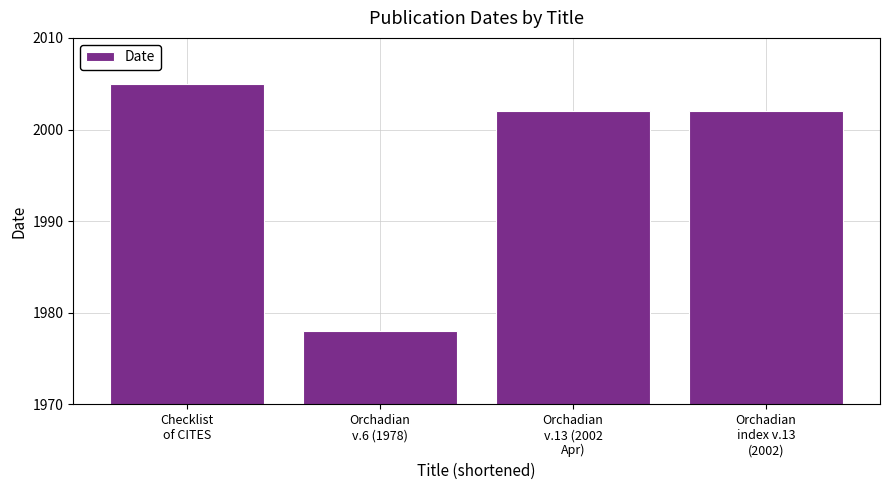

What is the label of the 1st bar from the right?

Orchadian
index v.13
(2002)